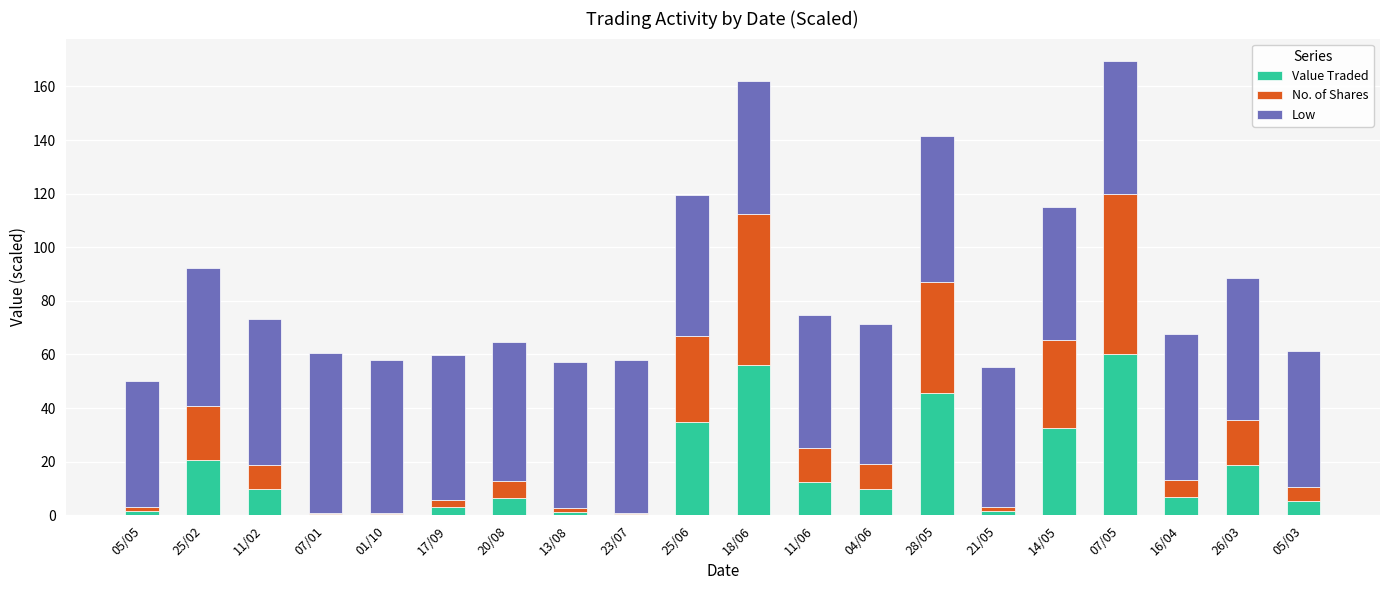

Where is Value Traded nearest to the value 30?

14/05